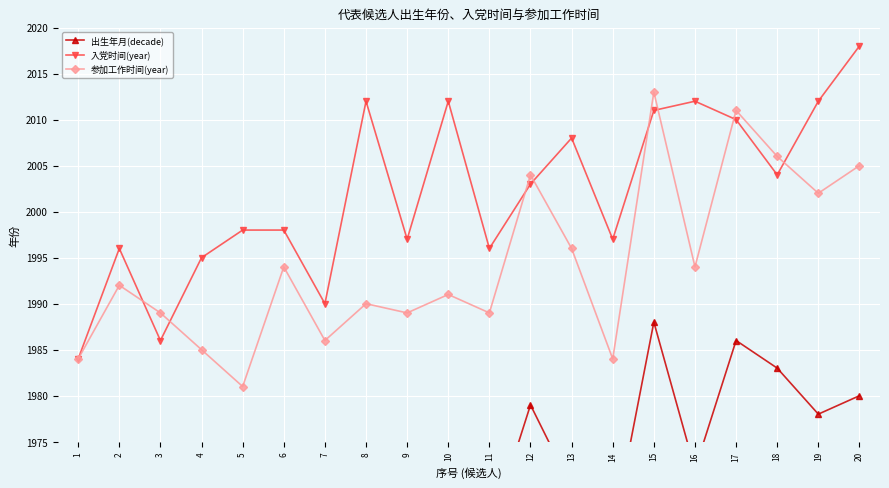

At which label does 入党时间(year) first exceed 2003?

8